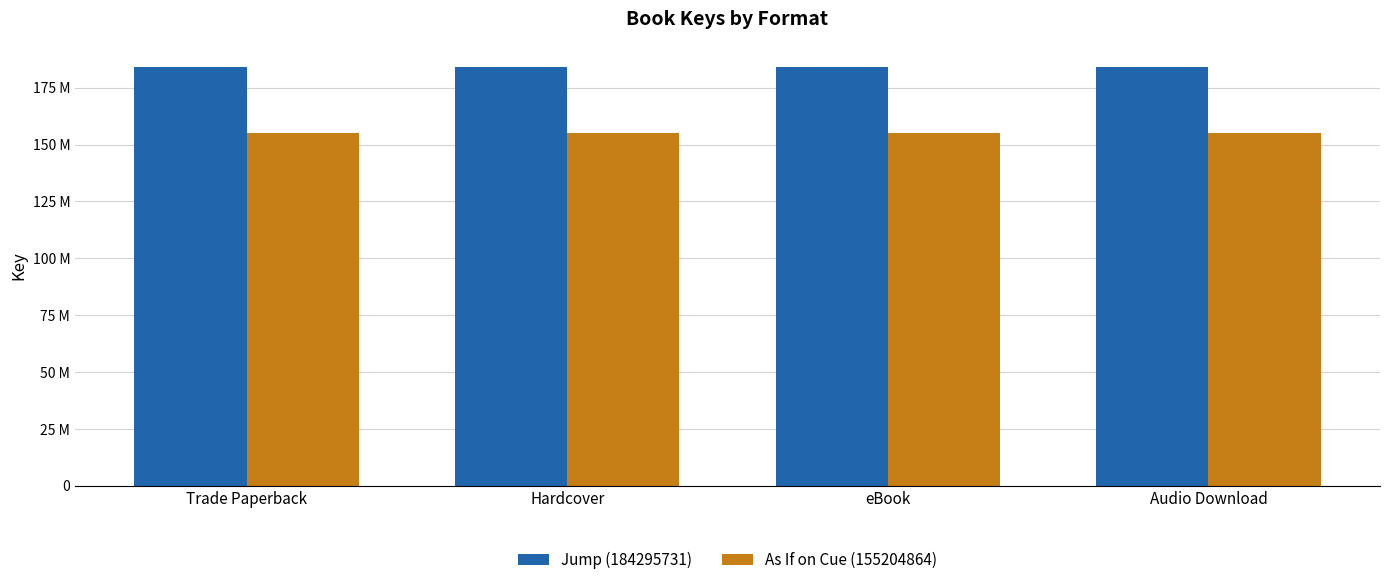

What is the label of the 1st bar from the left?

Trade Paperback